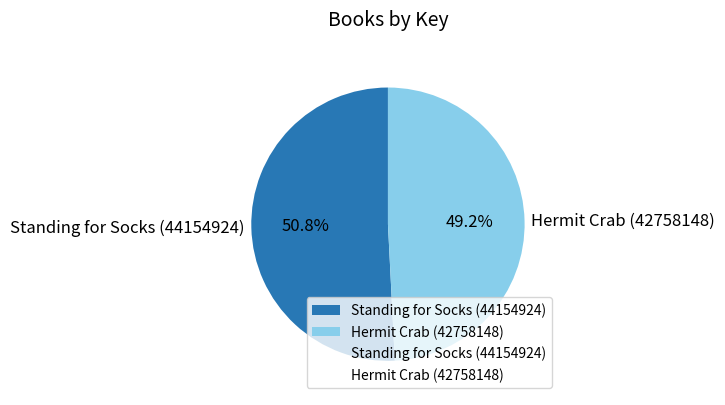

What is the largest slice in the pie chart?

Standing for Socks (44154924)